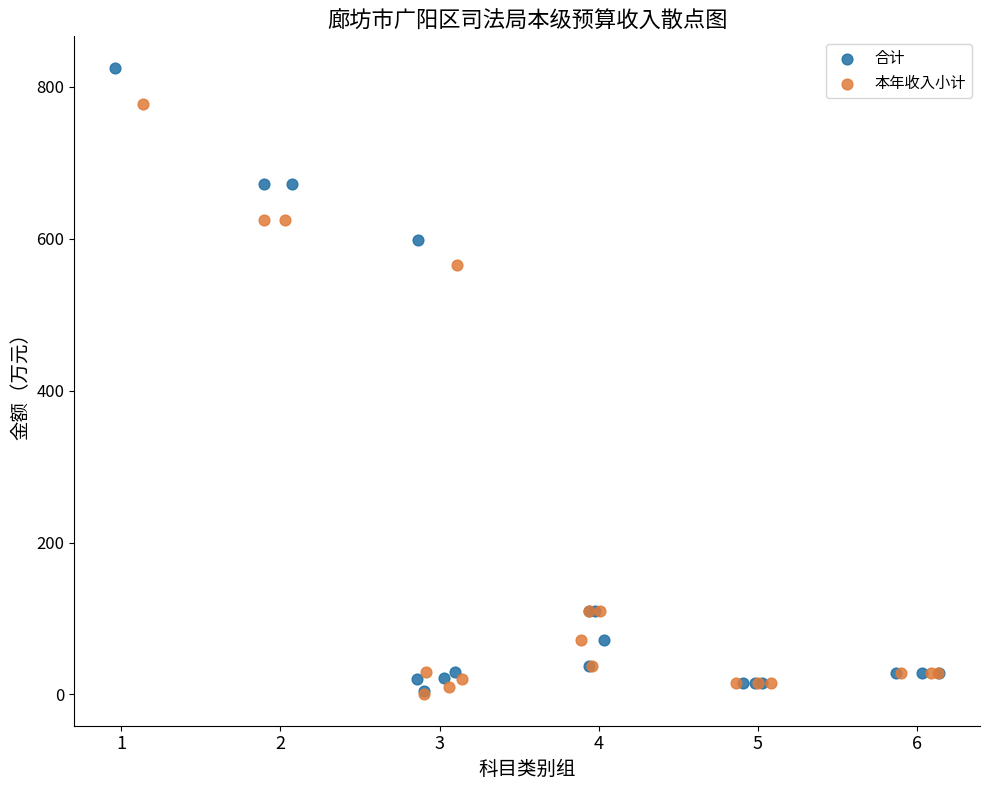

Which series contains the highest Y value?

合计